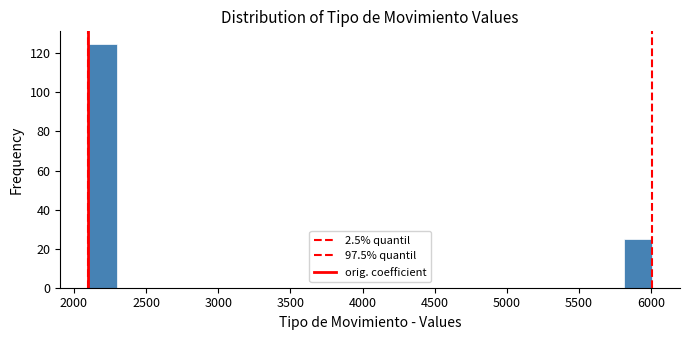

Read against the x-axis, roughly where is the centre of the tallest bar?

2200